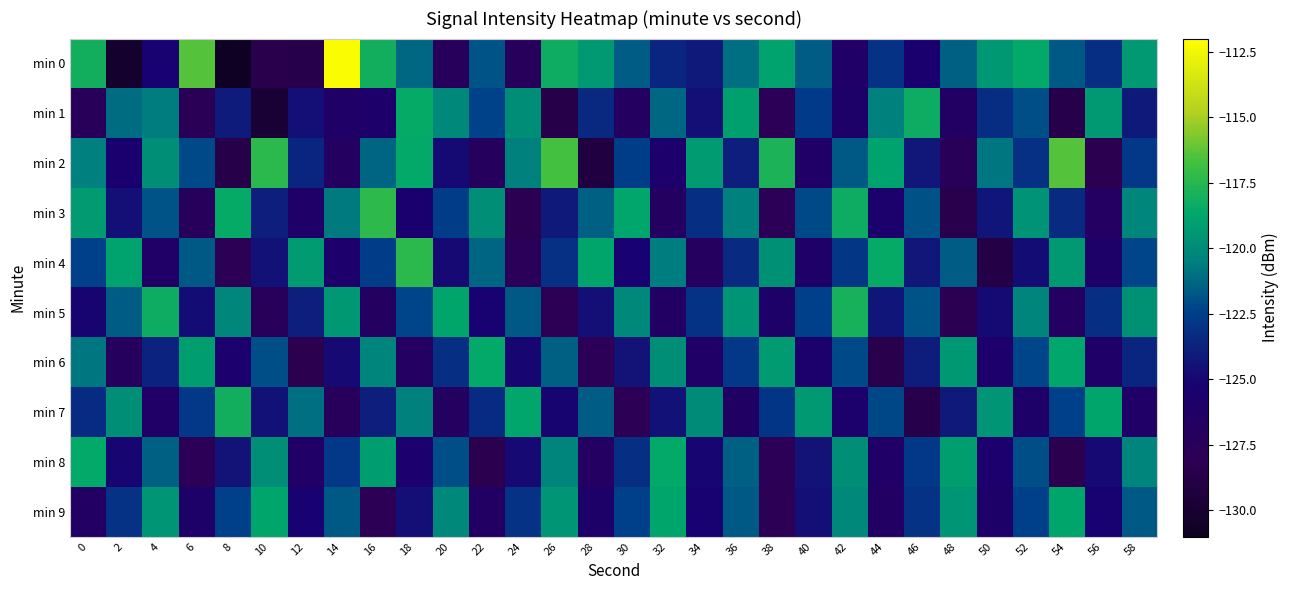

List the series in order of their peak value, highest first.

min 0, min 2, min 3, min 4, min 5, min 7, min 1, min 6, min 8, min 9